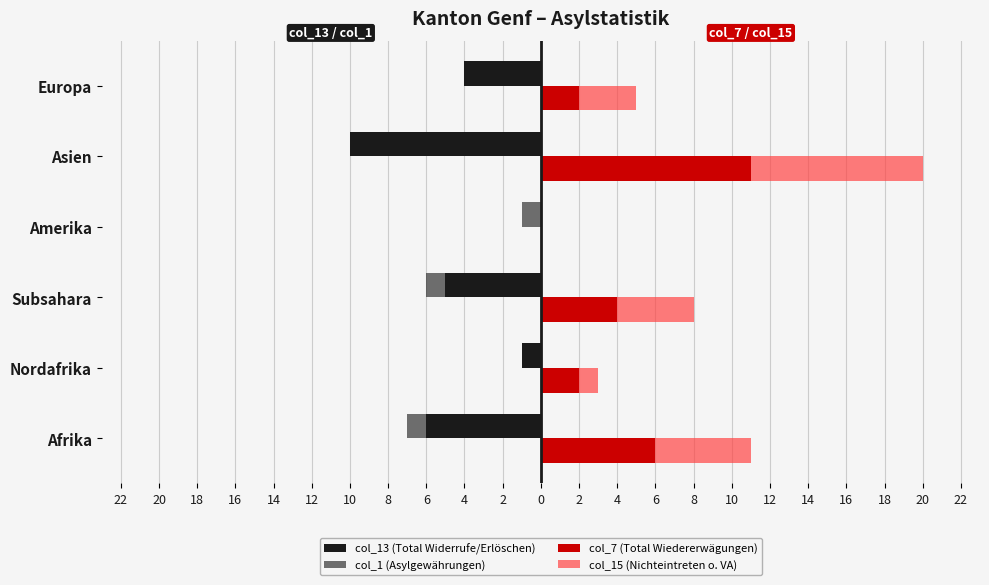

How many values in col_7 (Total Wiedererwägungen) are above zero?

5